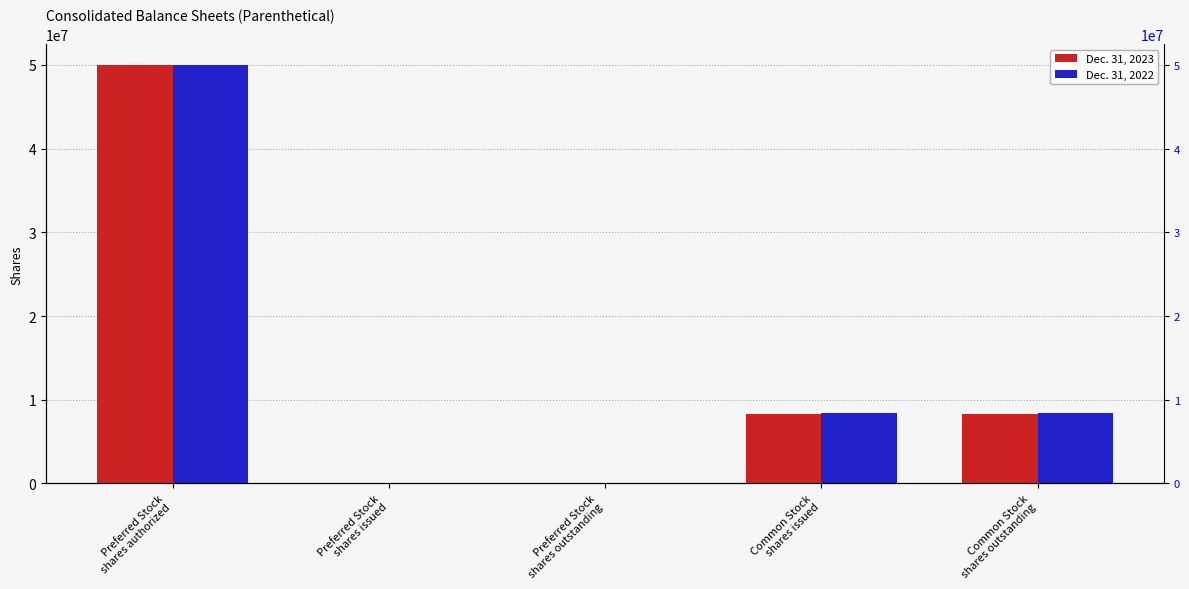

The value of Dec. 31, 2022 at Preferred Stock
shares outstanding is 0. True or false?

True